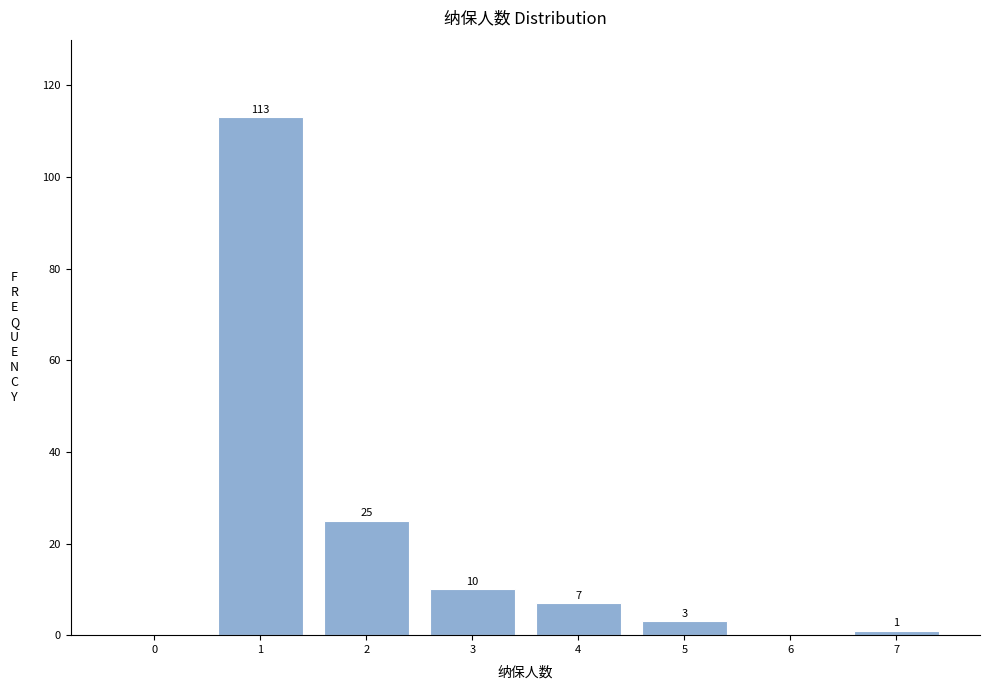

Reading left to right, what are all the values shown in this chart?

0=0	1=113	2=25	3=10	4=7	5=3	6=0	7=1